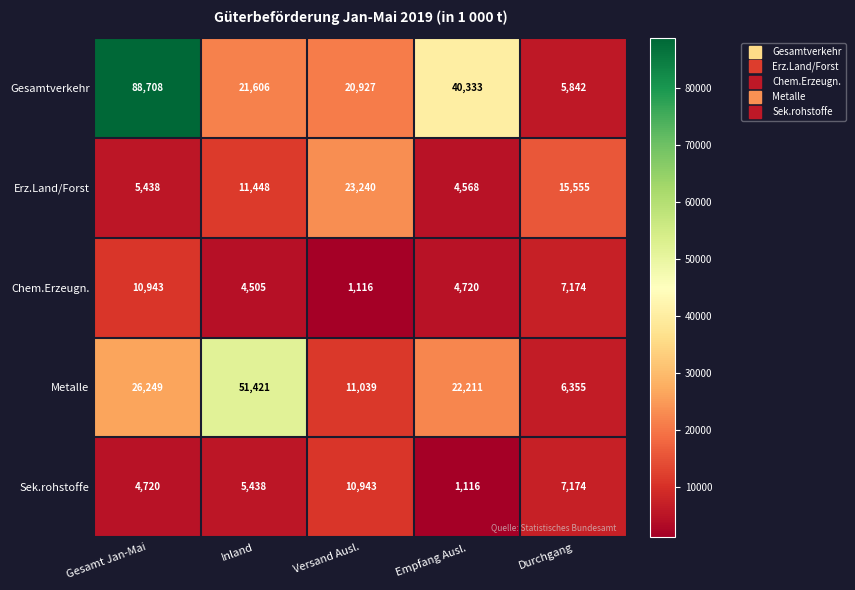

Between Gesamt Jan-Mai and Empfang Ausl., which series saw the biggest shift?

Gesamtverkehr